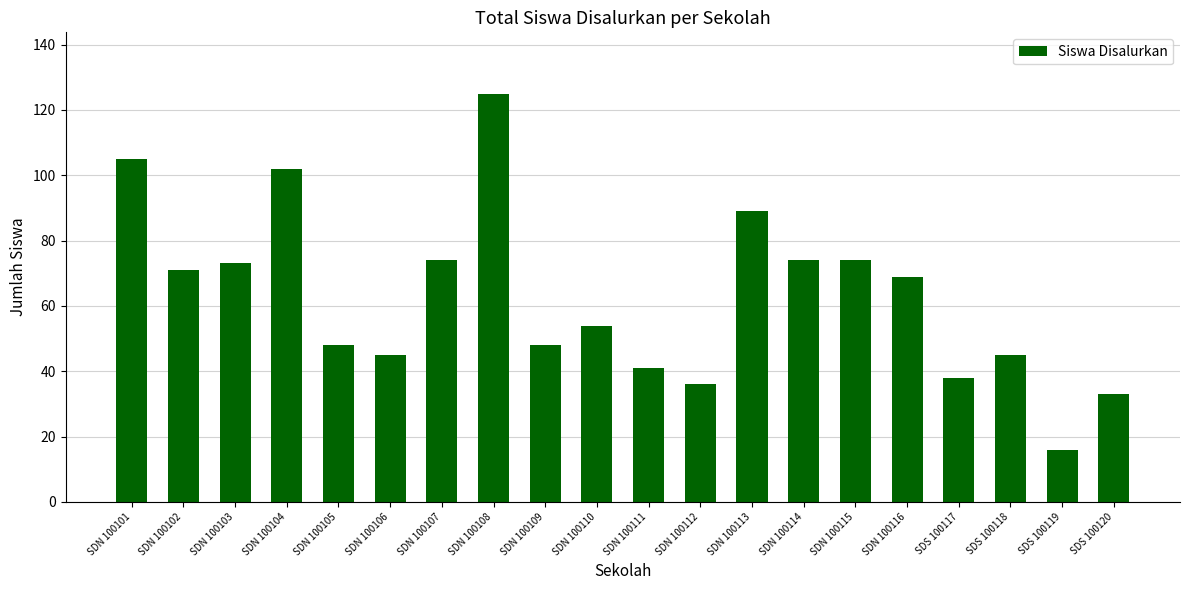

Reading right to left, what are all the values shown in this chart?

33	16	45	38	69	74	74	89	36	41	54	48	125	74	45	48	102	73	71	105